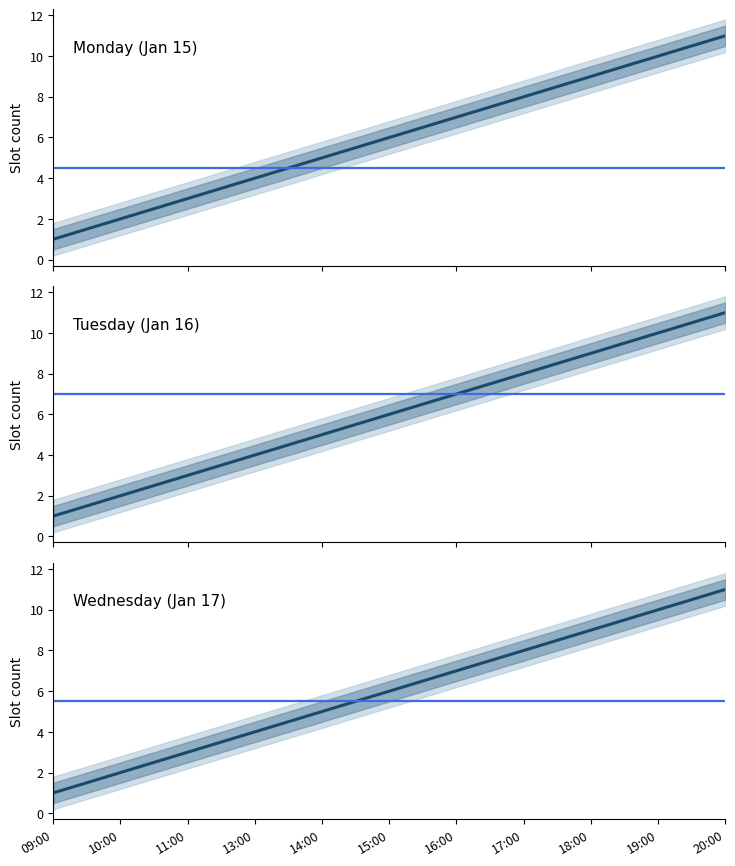

Which series has the largest range (max minus min)?

Monday (Jan 15)